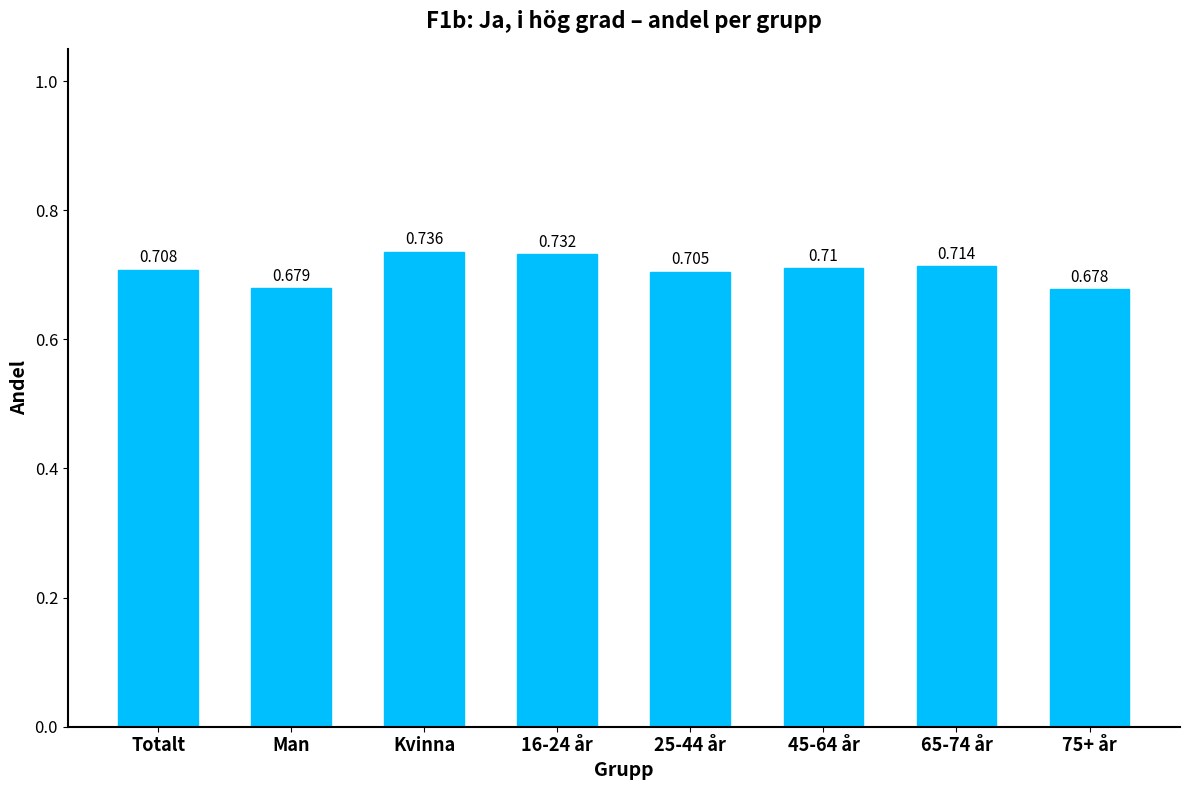

Which label corresponds to the smallest value in the chart?

75+ år